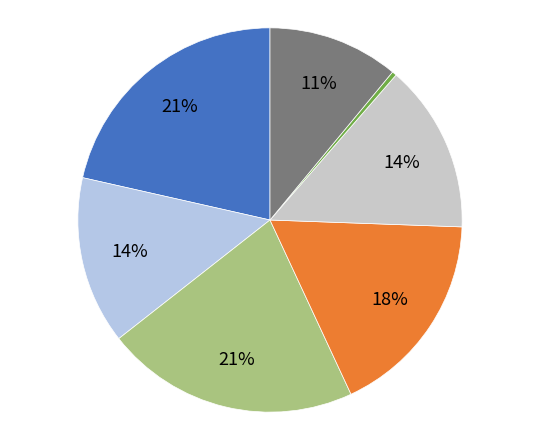

Count the number of slices in the pie.

7